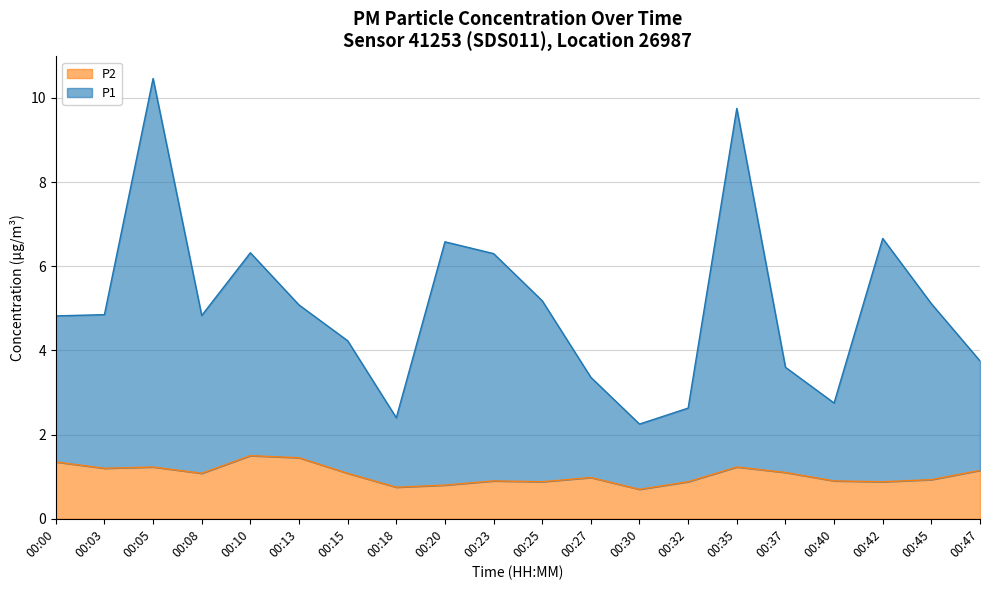

Reading left to right, extract all data points from this chart.

P1: 4.8	4.8	10.5	4.8	6.3	5.1	4.2	2.4	6.6	6.3	5.2	3.4	2.2	2.6	9.8	3.6	2.8	6.7	5.1	3.8
P2: 1.4	1.2	1.2	1.1	1.5	1.4	1.1	0.8	0.8	0.9	0.9	1.0	0.7	0.9	1.2	1.1	0.9	0.9	0.9	1.1